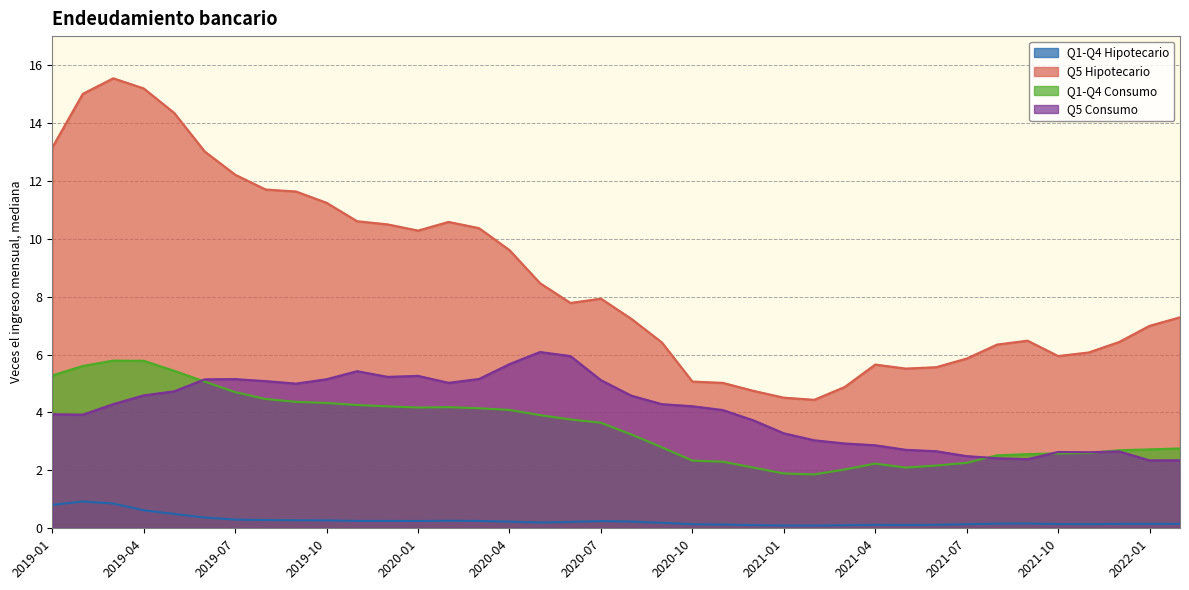

At which category does Q1-Q4 Hipotecario reach its first local peak?

2019-02